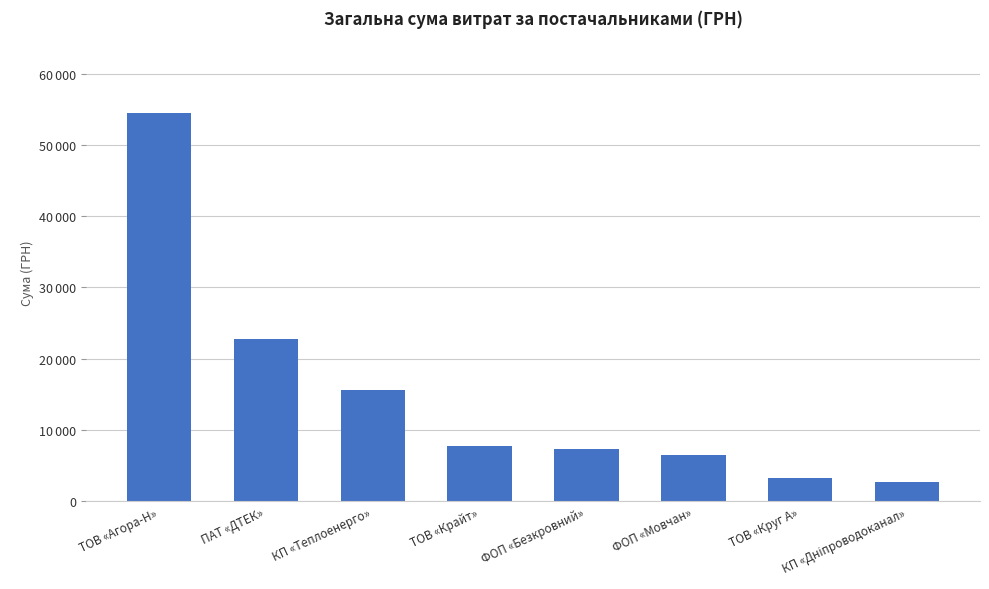

What is the greatest value displayed?

54485.6